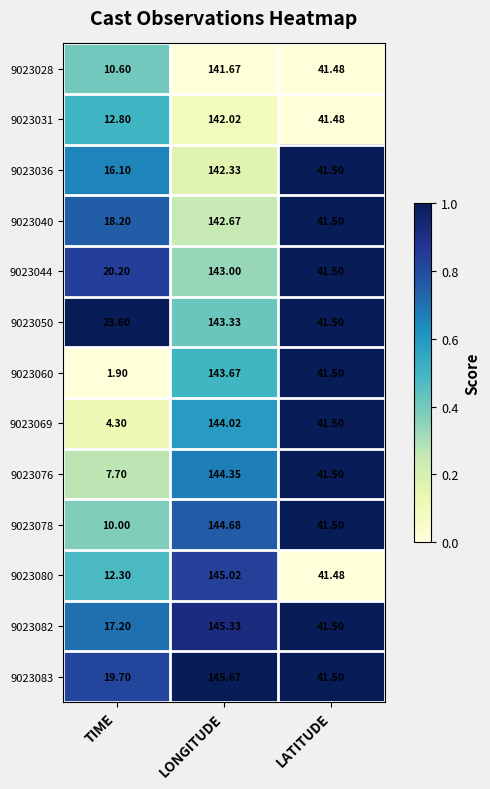

At which category is the sum across all series the highest?

LONGITUDE